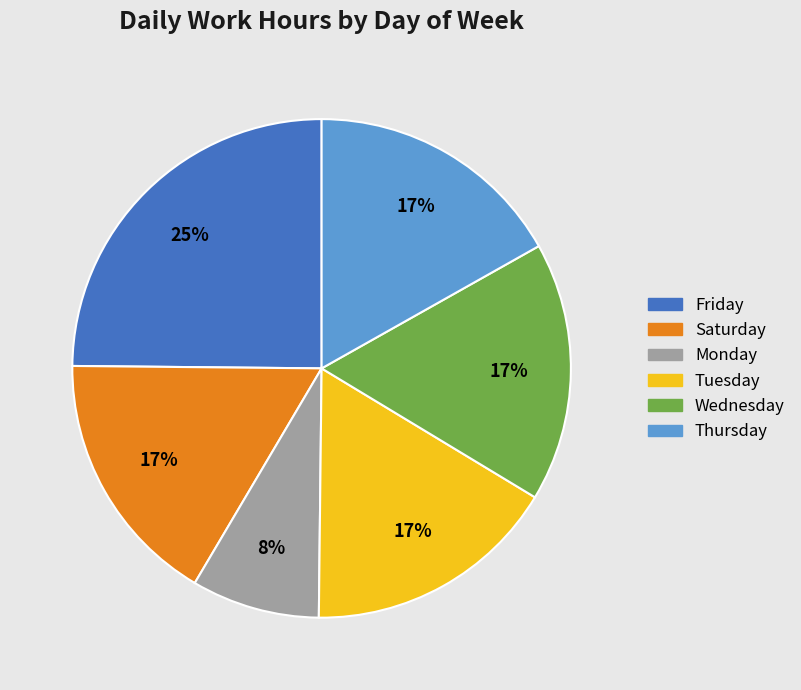

To the nearest percent, what is the average slice percentage?

17%